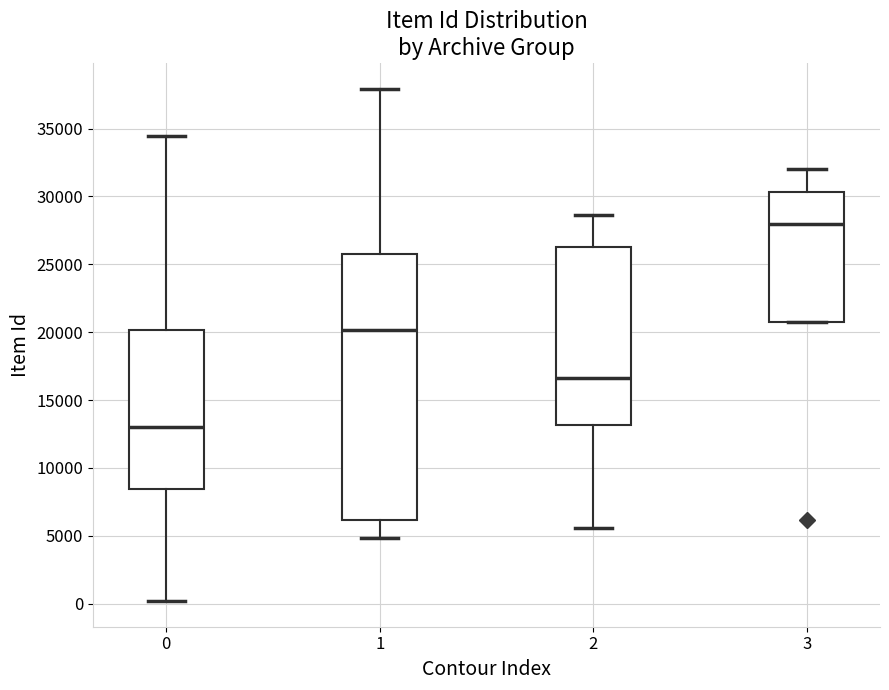

Which box has the highest median line?

3